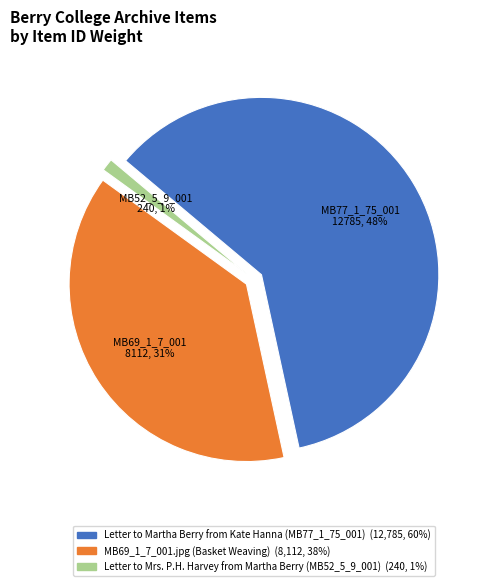

Which slice is the largest?

Letter to Martha Berry from Kate Hanna (MB77_1_75_001)